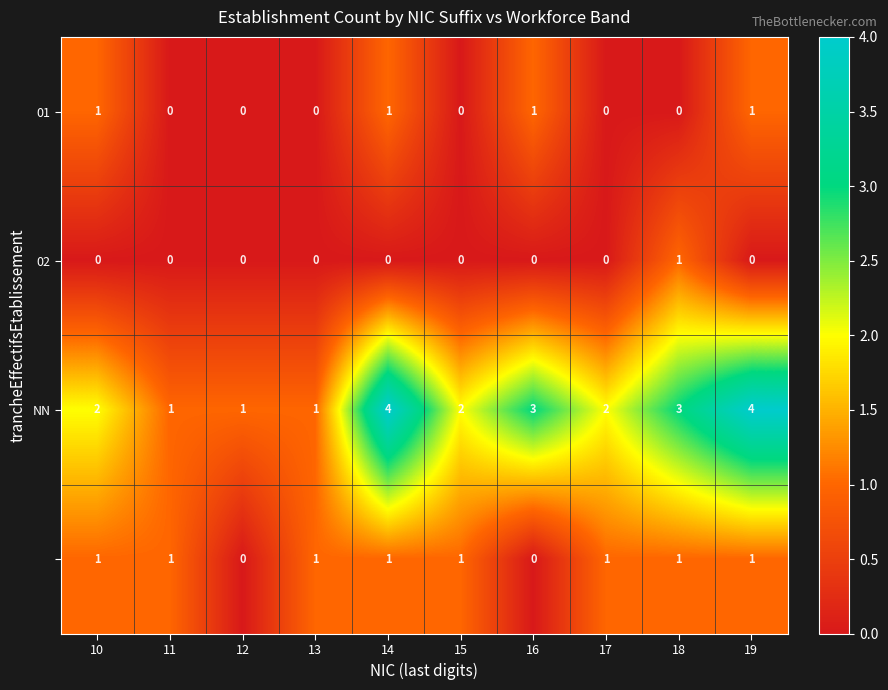

What is the maximum value shown in the chart?

4